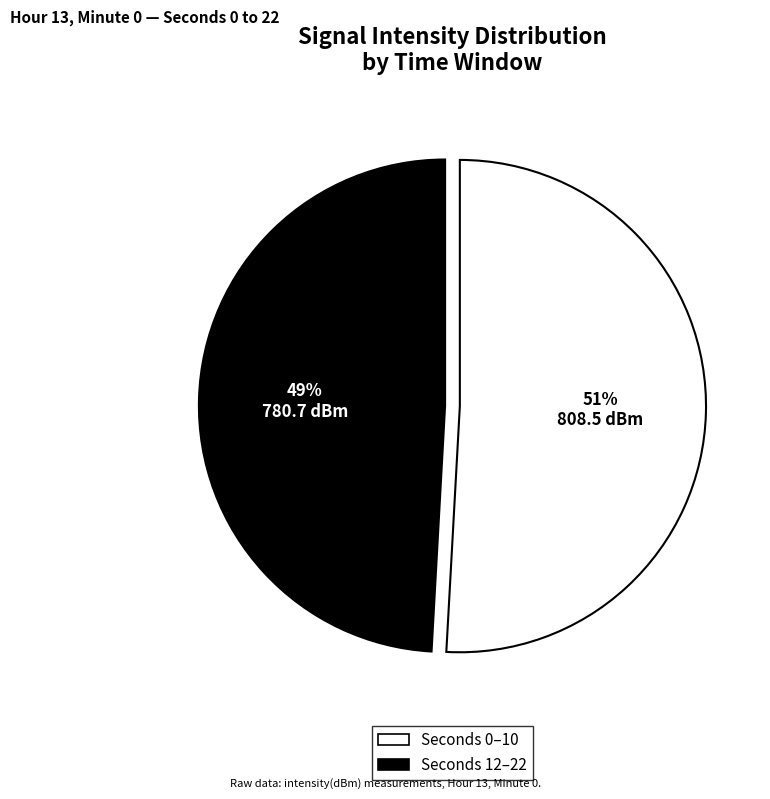

To the nearest percent, what is the difference between the largest and smallest slice percentages?

2%